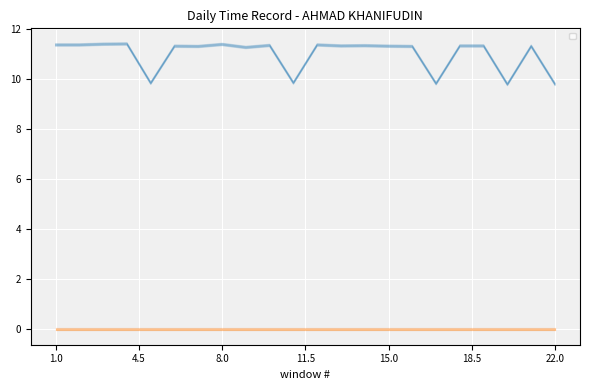

Is it true that the value at 7 is 4.6?

False